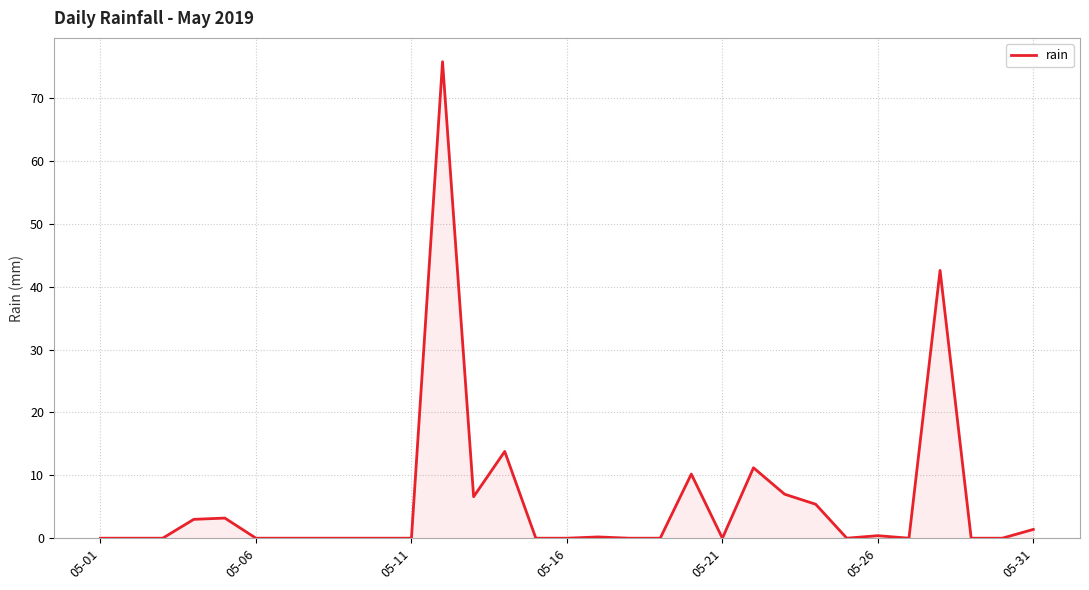

Does the chart display data point markers on the line(s)?

No